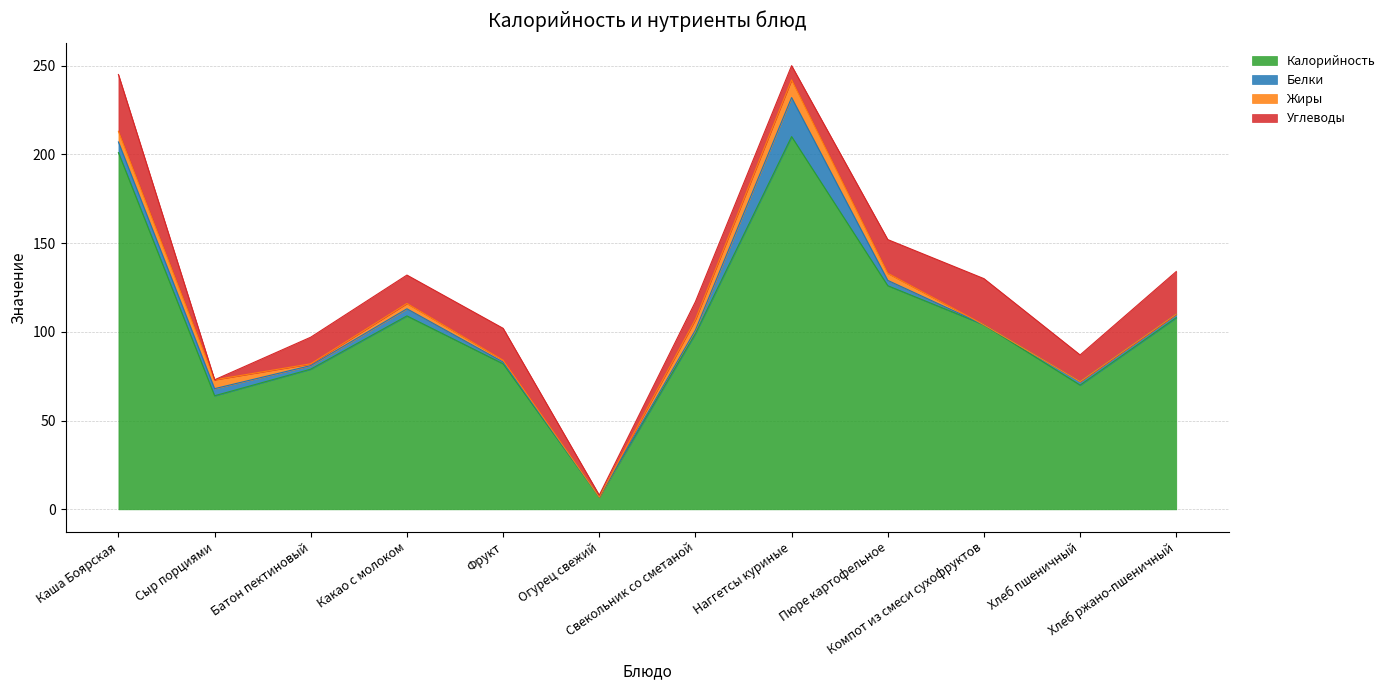

Which series has the largest total across all categories?

Калорийность